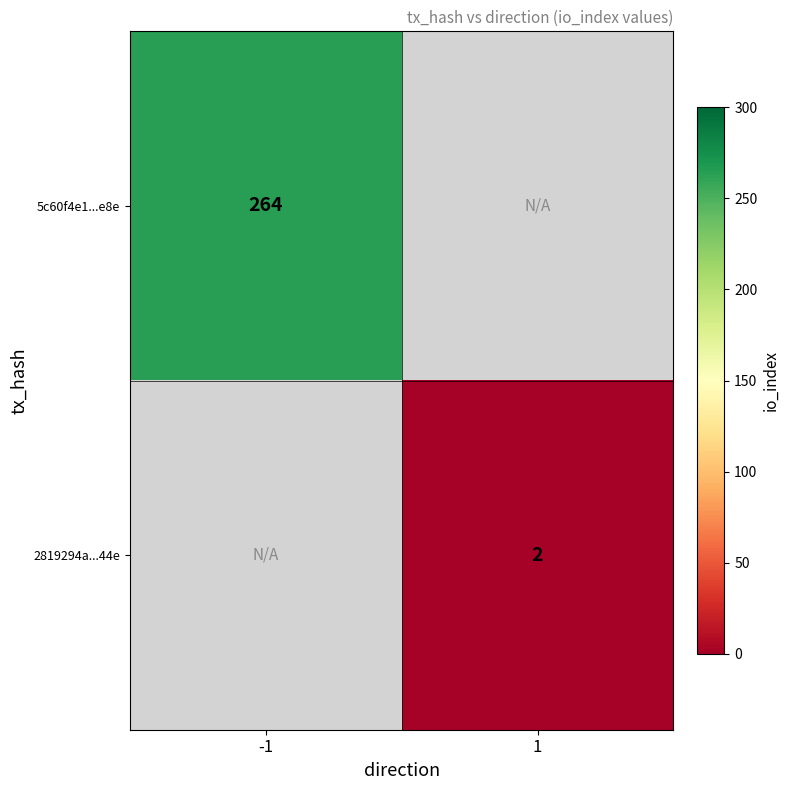

Between 1 and -1, which is larger?

-1